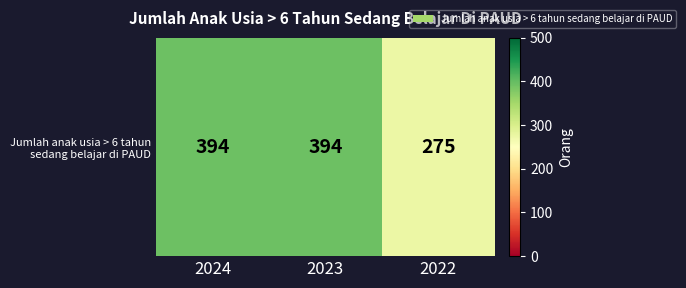

Which label corresponds to the smallest value in the chart?

2022